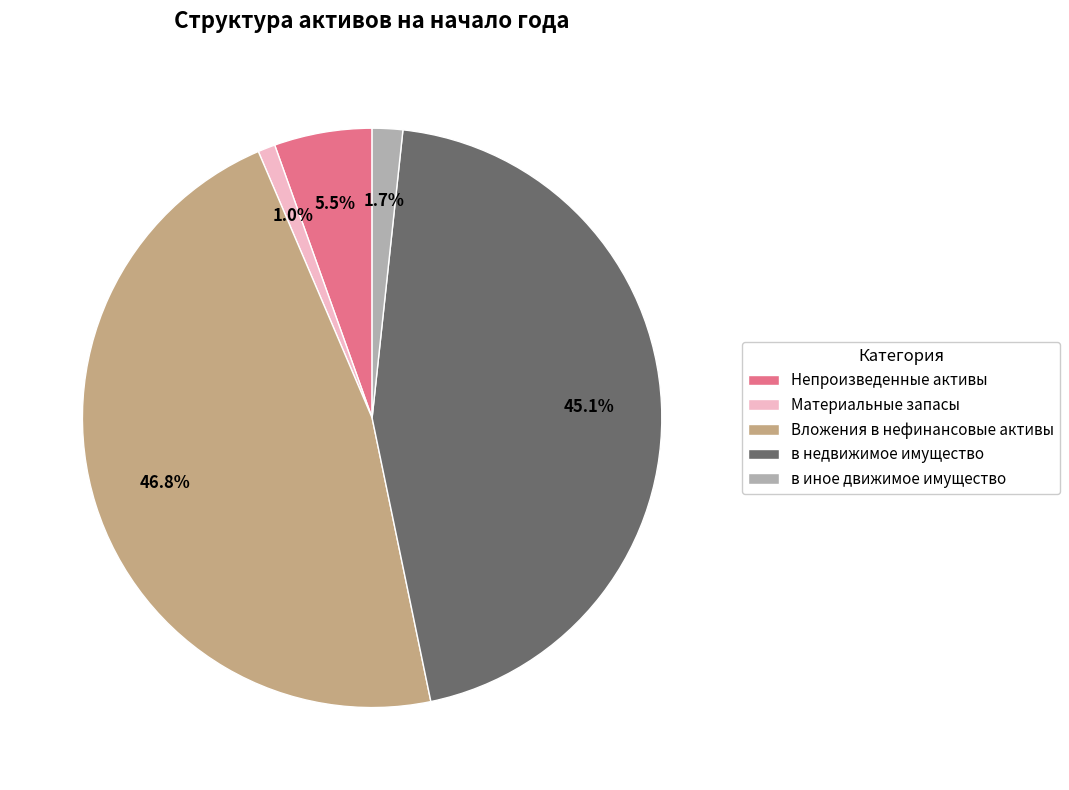

How much of the chart is everything except в иное движимое имущество?

98.3%